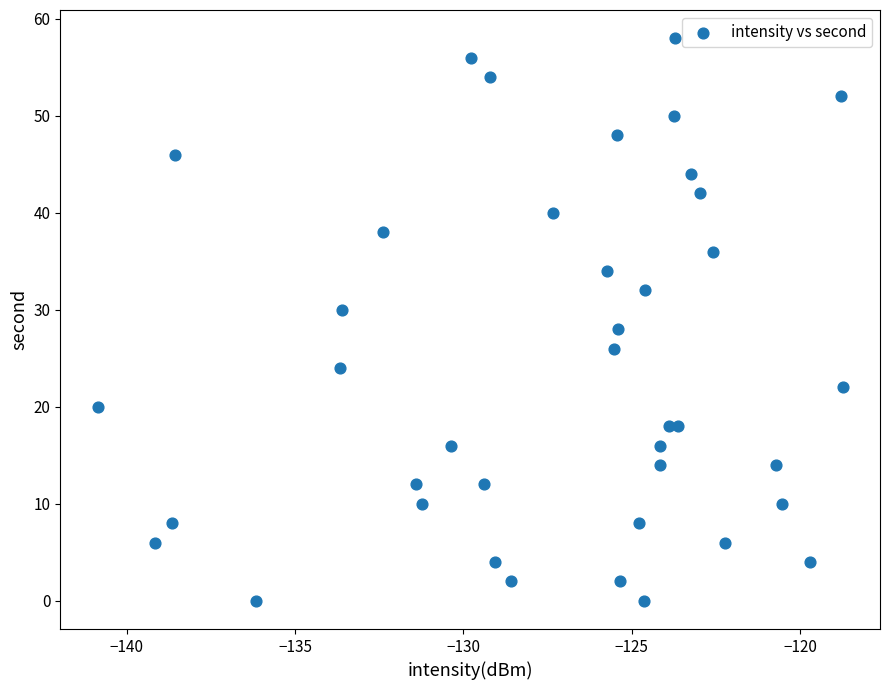

What is the range of Y values (max minus min)?

58